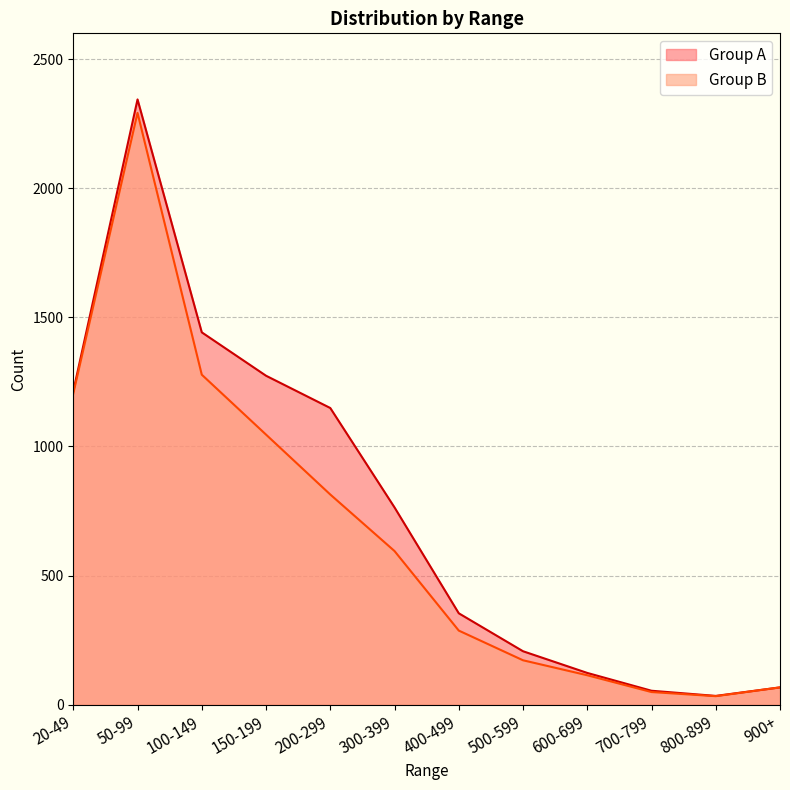

True or false: Group B line and Group A line cross at least once.

False